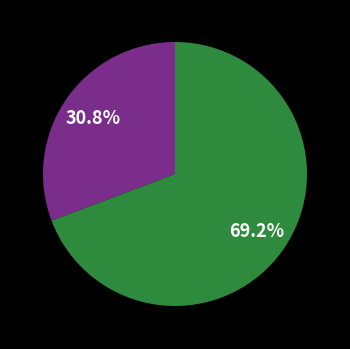

Is there a majority slice in this chart?

Yes